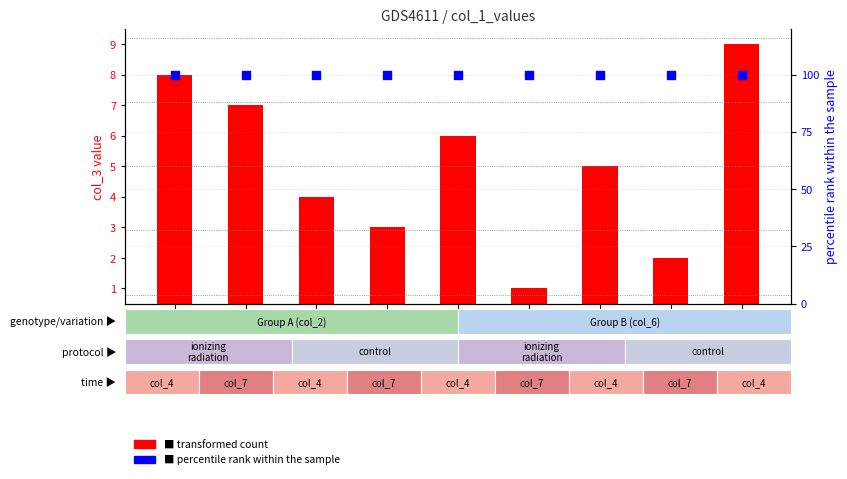

Which series has the widest spread of Y values?

transformed count